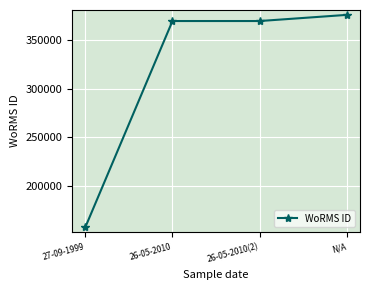

What is the value of the 1st point from the left?

157466